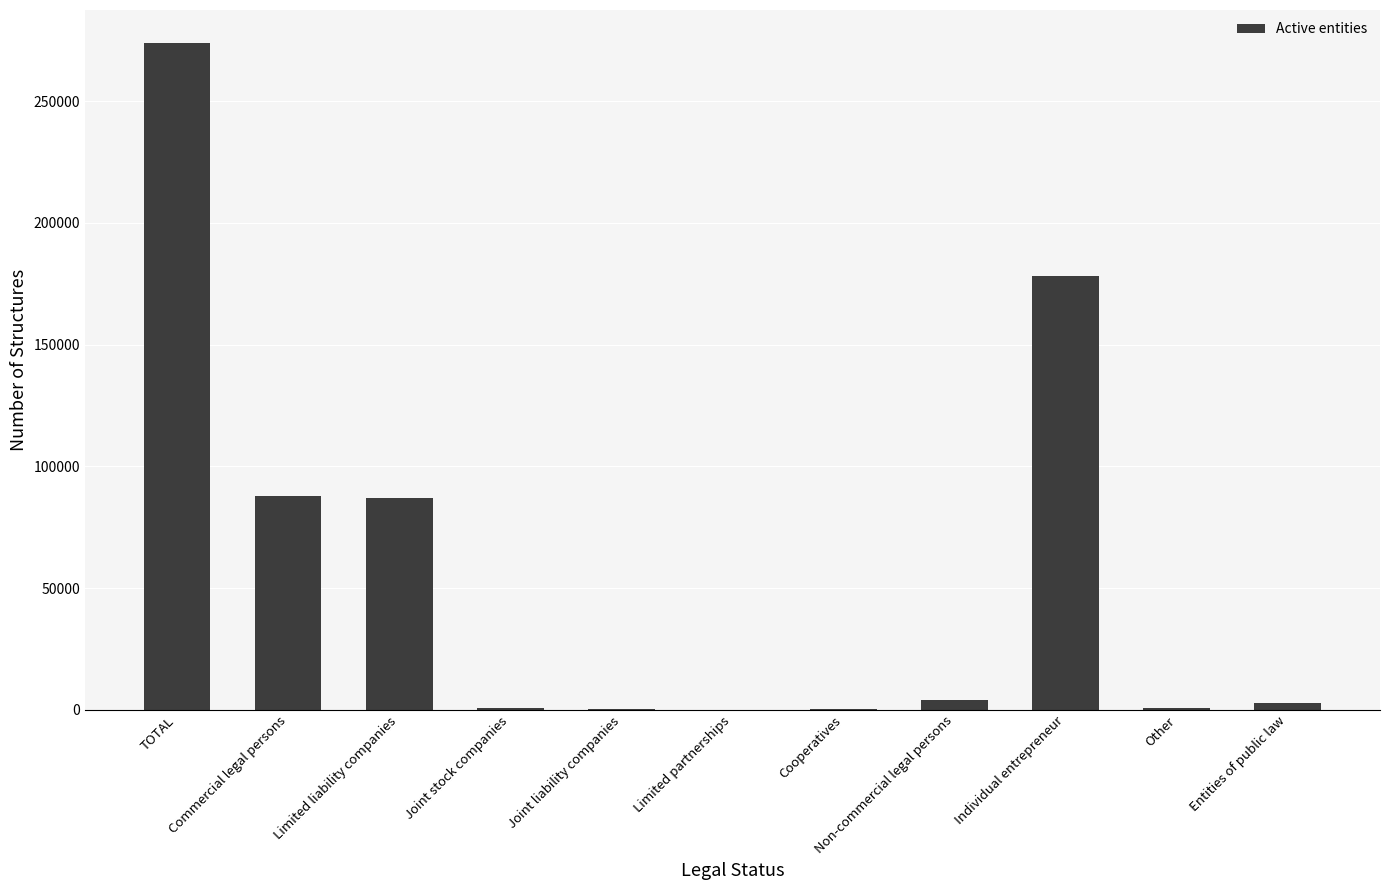

Approximately how many times larger is the value at Cooperatives compared to Joint stock companies?

0.2